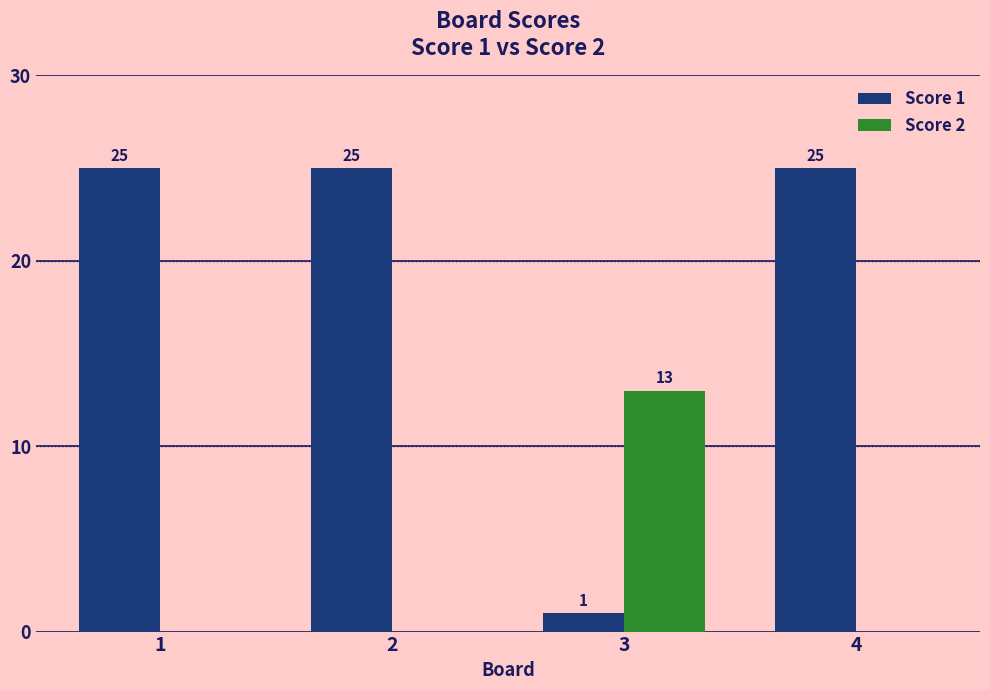

What is the average value of the Score 1 series?

19